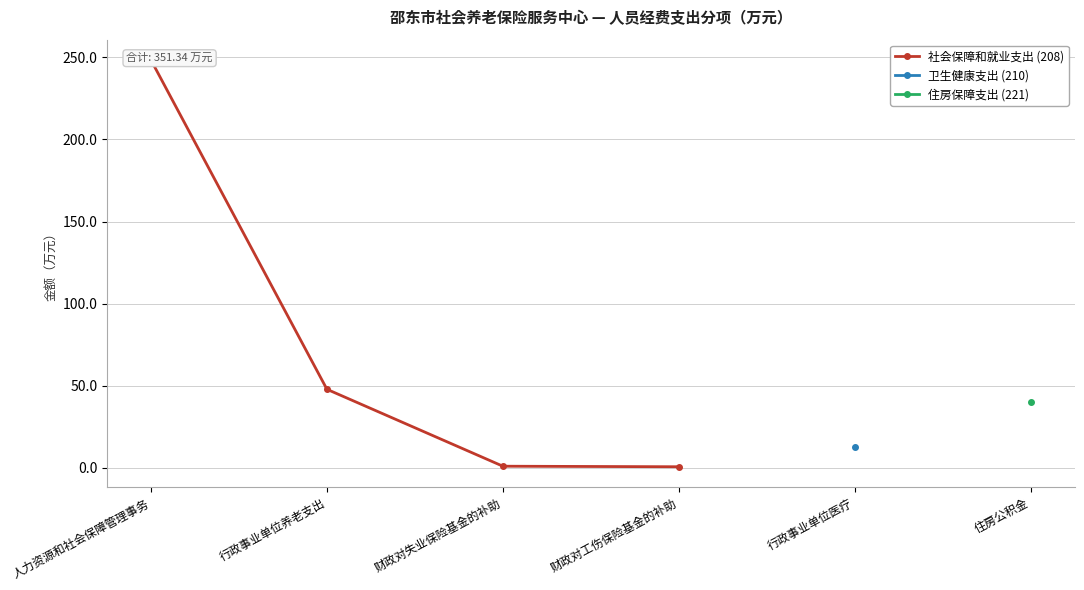

What is the average value?

74.5